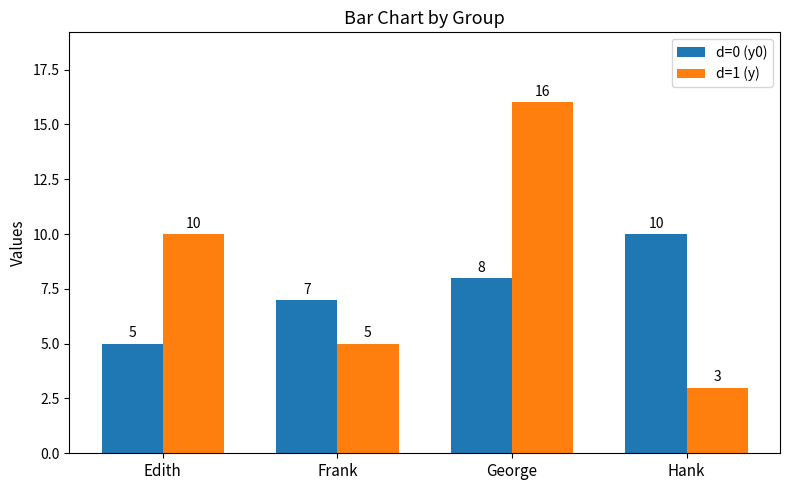

Count the d=1 (y) values in the range 5 to 16.

3